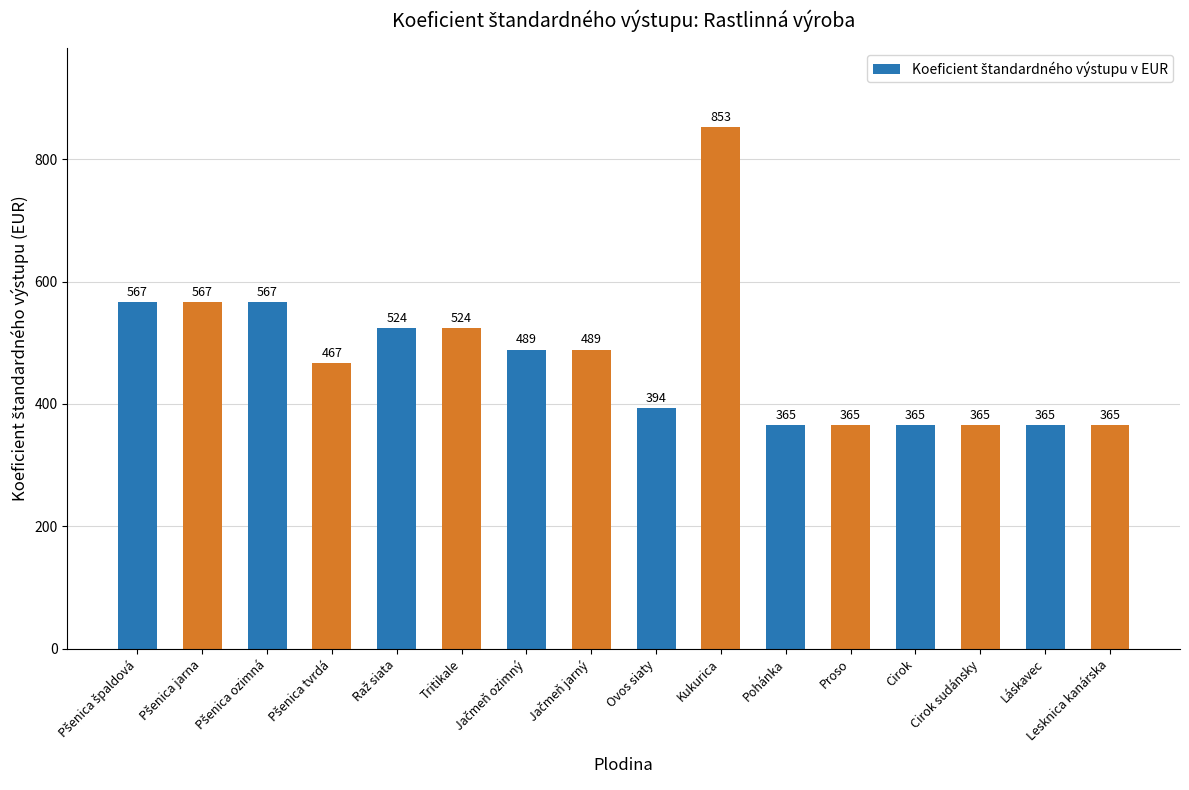

Approximately how many times larger is the value at Lesknica kanárska compared to Cirok sudánsky?

1.0